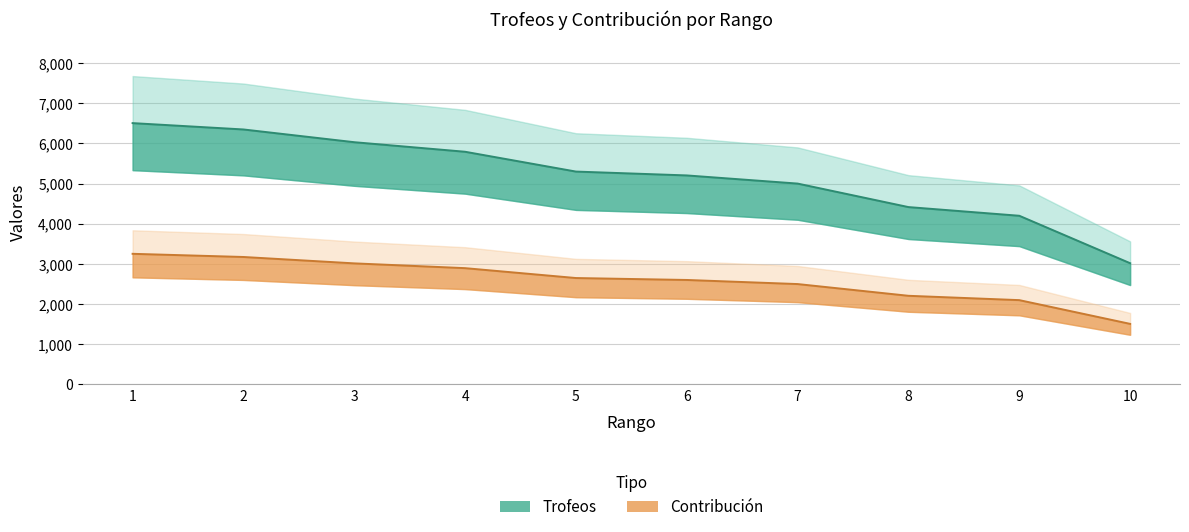

List the series in order of their peak value, highest first.

Trofeos, Contribución